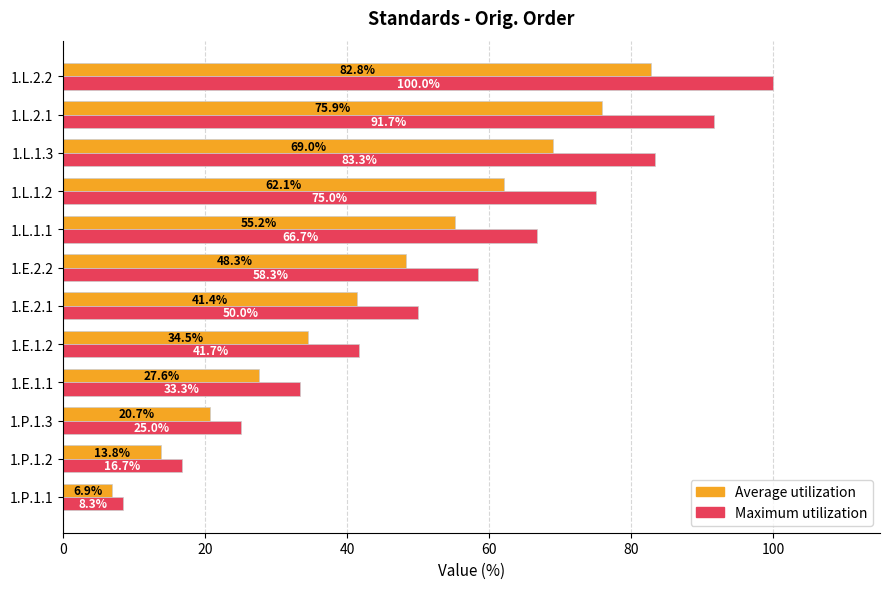

What is the spread (max minus min) of values at 1.P.1.1?

1.4